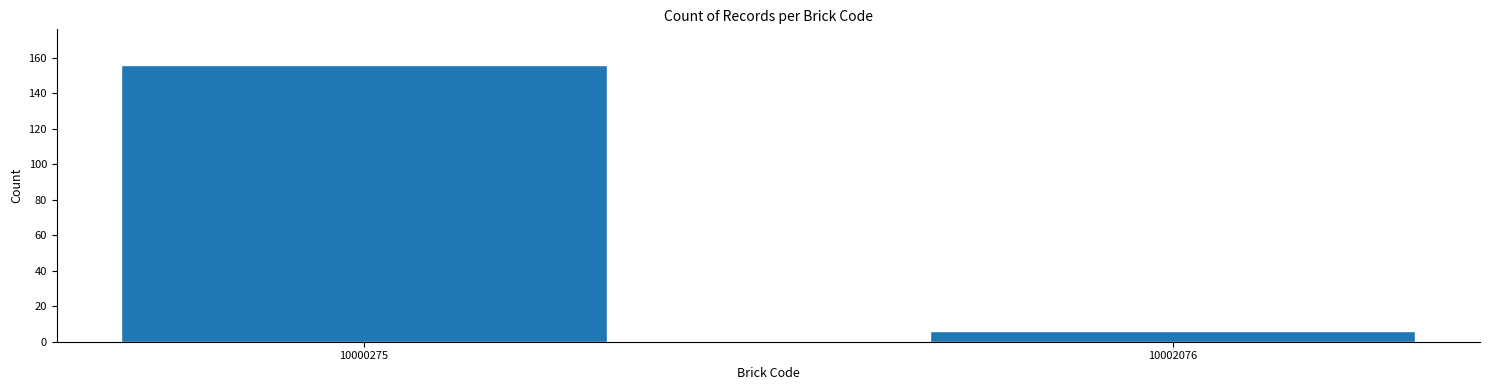

Reading left to right, extract all data points from this chart.

10000275=156	10002076=6